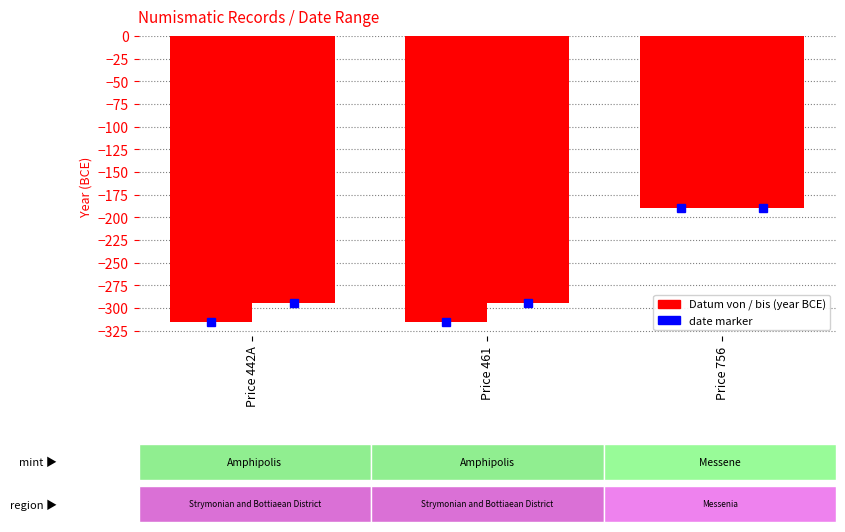

How many groups of bars are there?

3